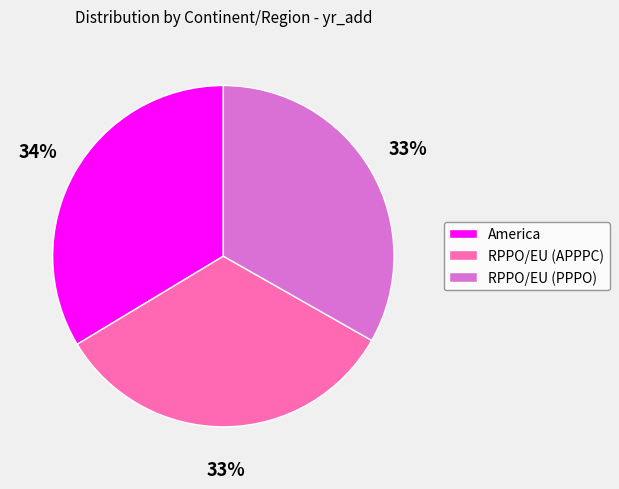

What is the ratio of the value at RPPO/EU (PPPO) to the value at RPPO/EU (APPPC)?

1.0